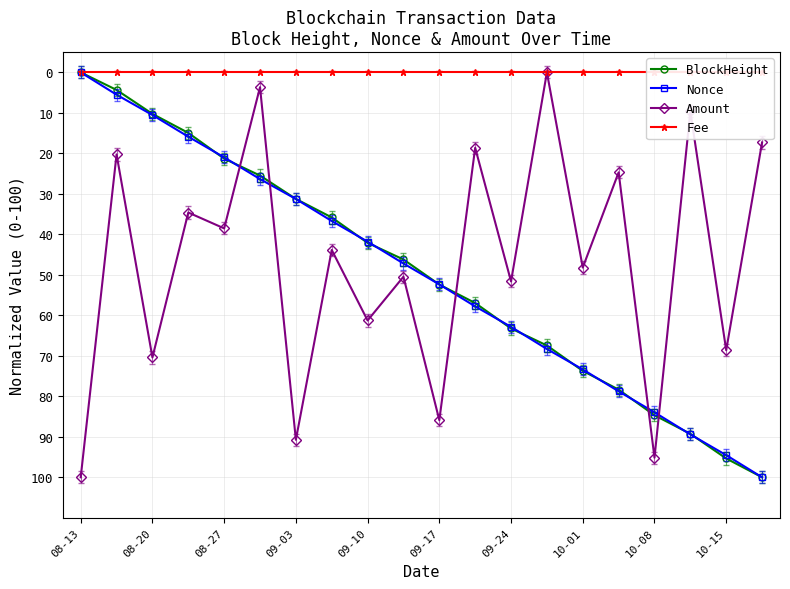

Where does the Amount series first go above 48?

08-13